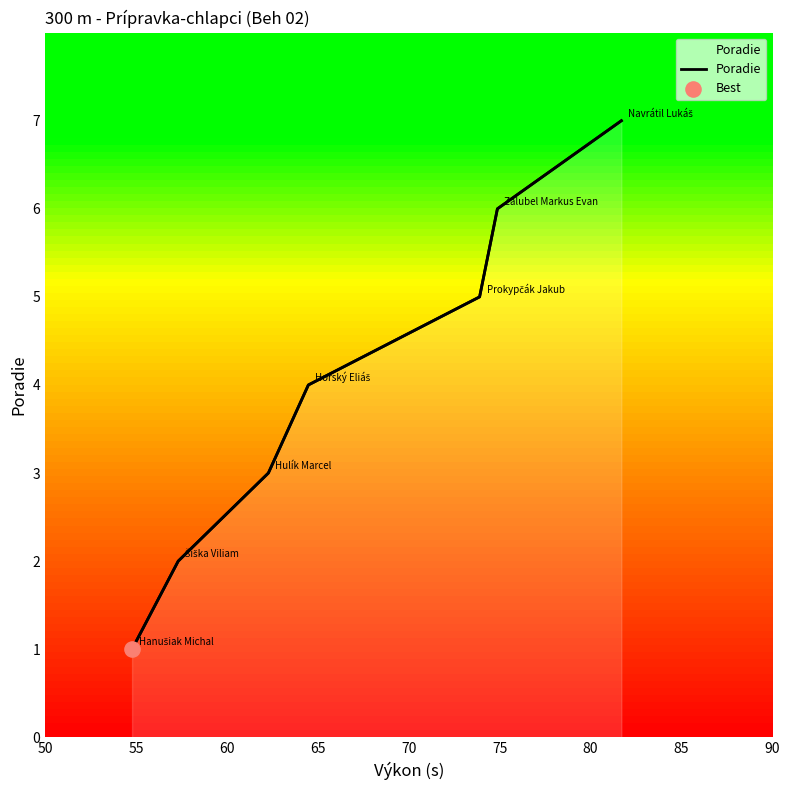

Approximately how many times larger is the value at 65 compared to 50?

4.0